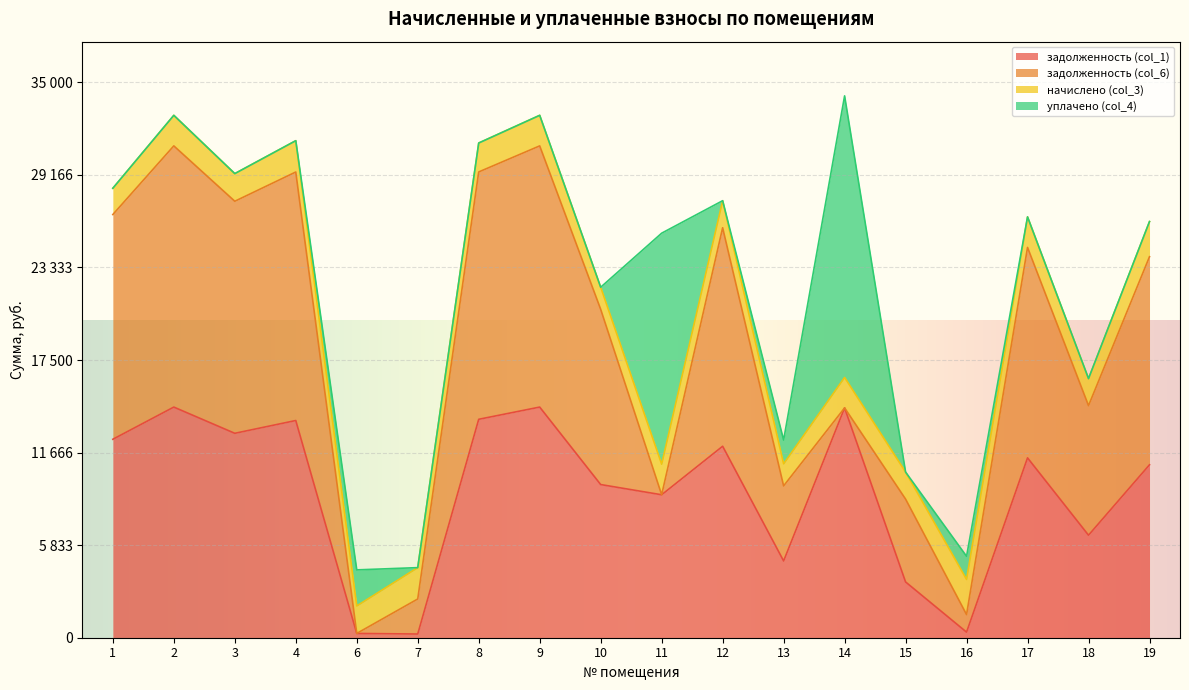

Rank the series at 7 from highest to lowest value.

задолженность (col_6), начислено (col_3), задолженность (col_1), уплачено (col_4)